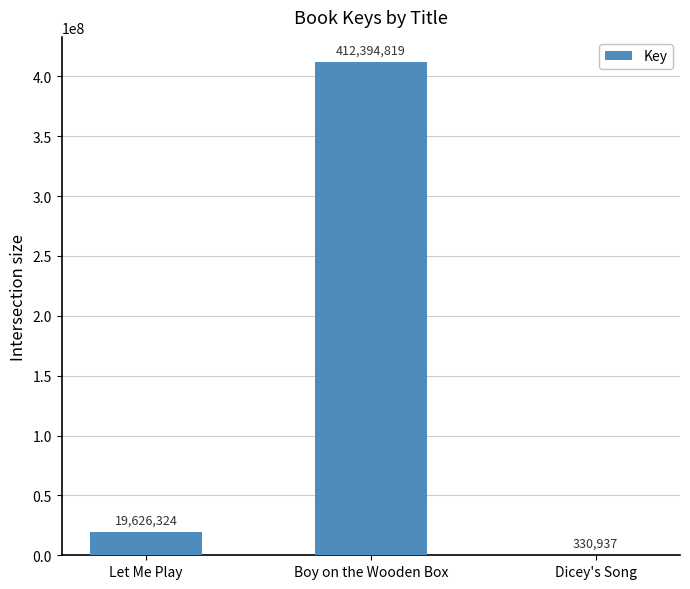

Count the number of categories in the chart.

3